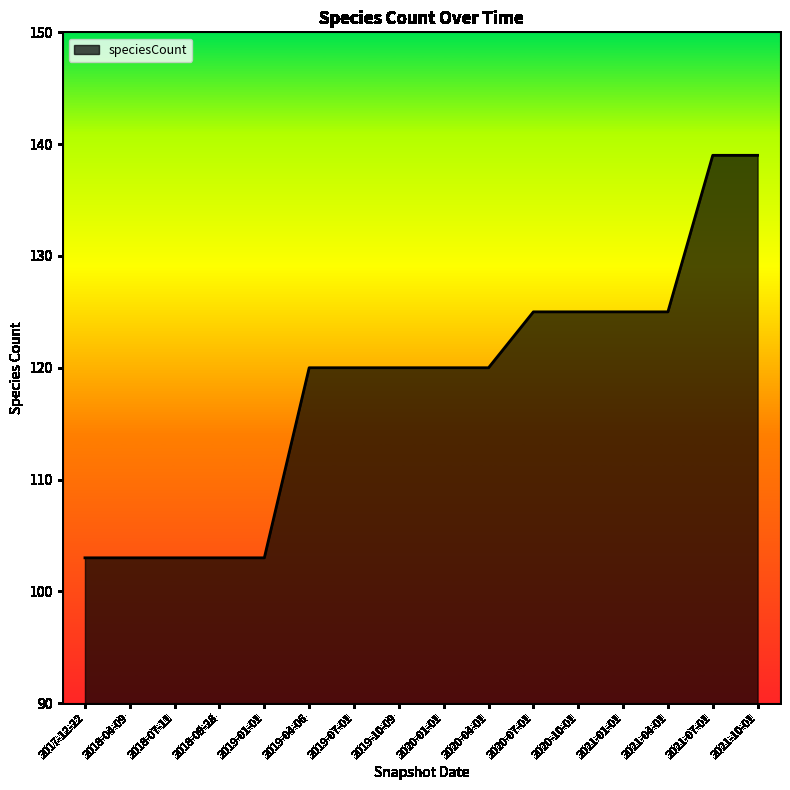

What is the smallest value displayed?

103